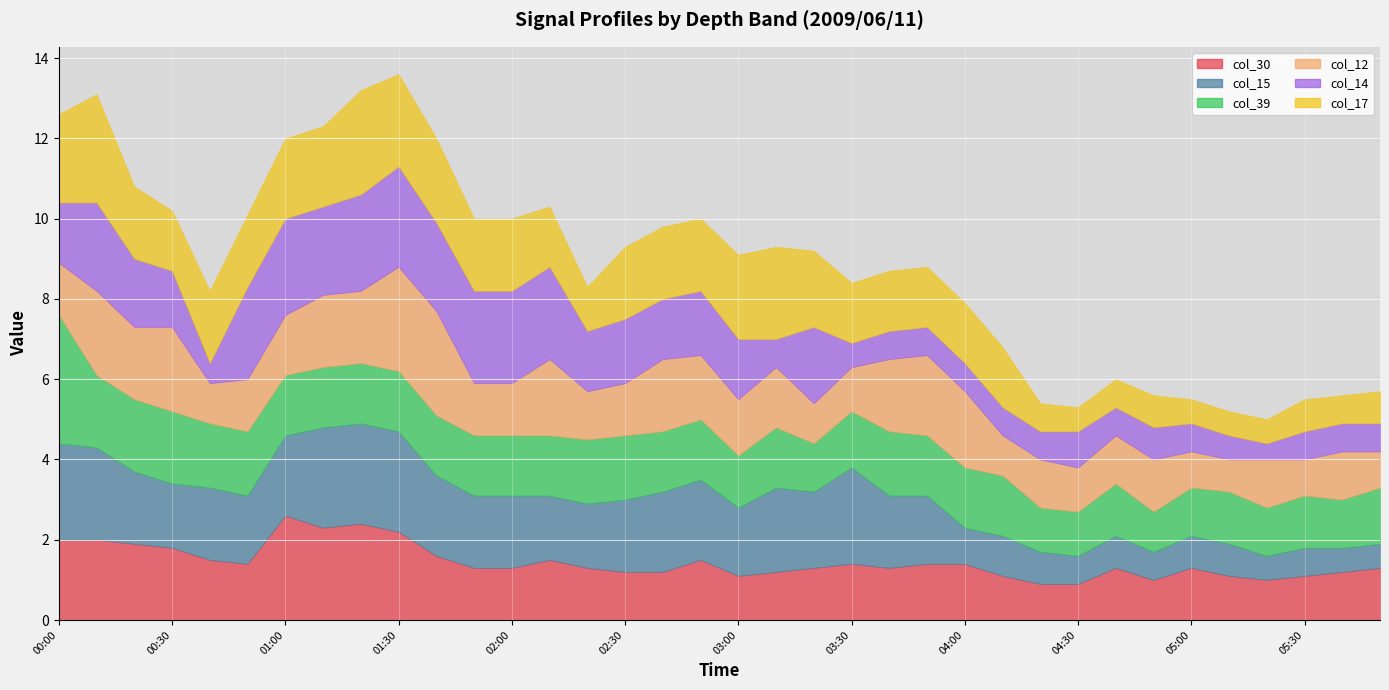

How many interior local peaks does the col_30 series have?

7